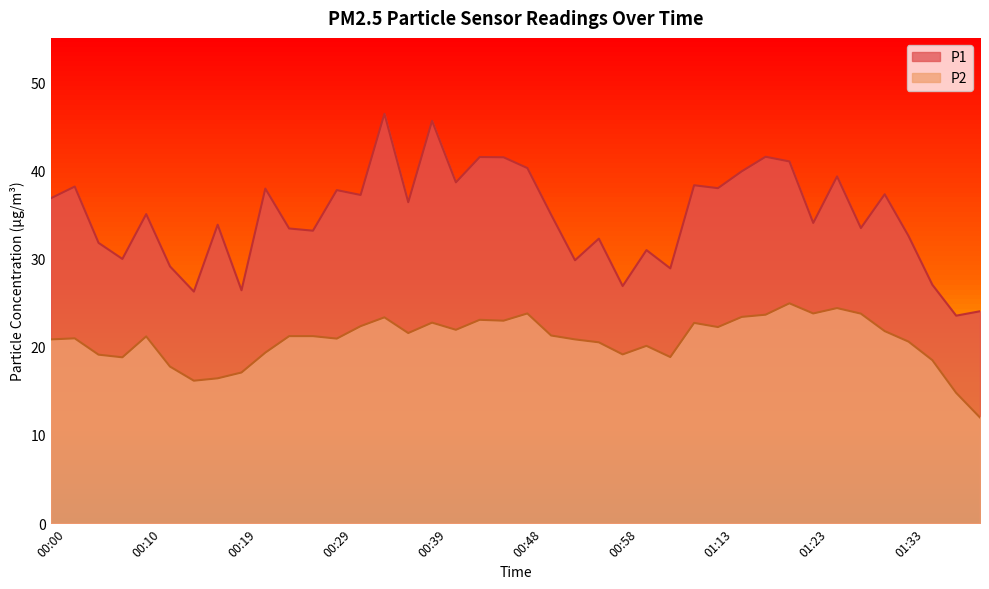

What is the approximate value of P2 at 01:16?

23.4